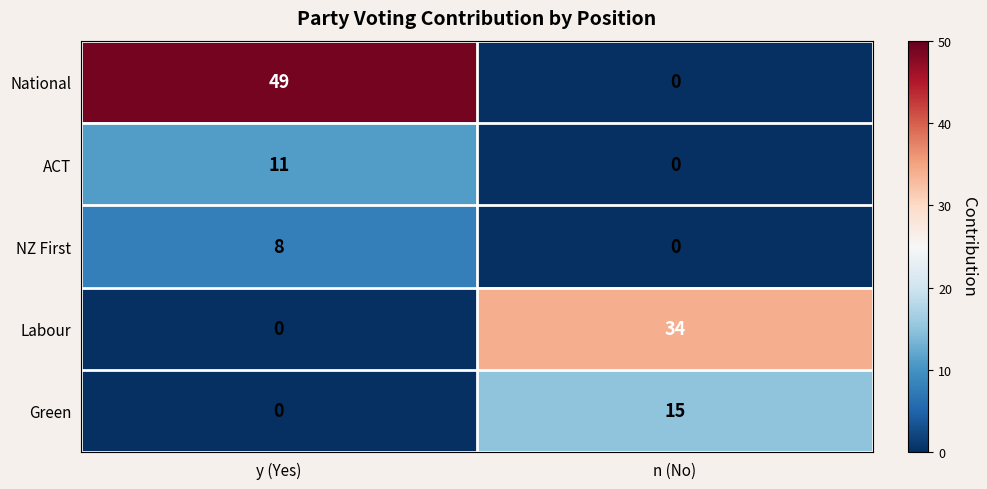

At which label is National closest to 24?

n (No)